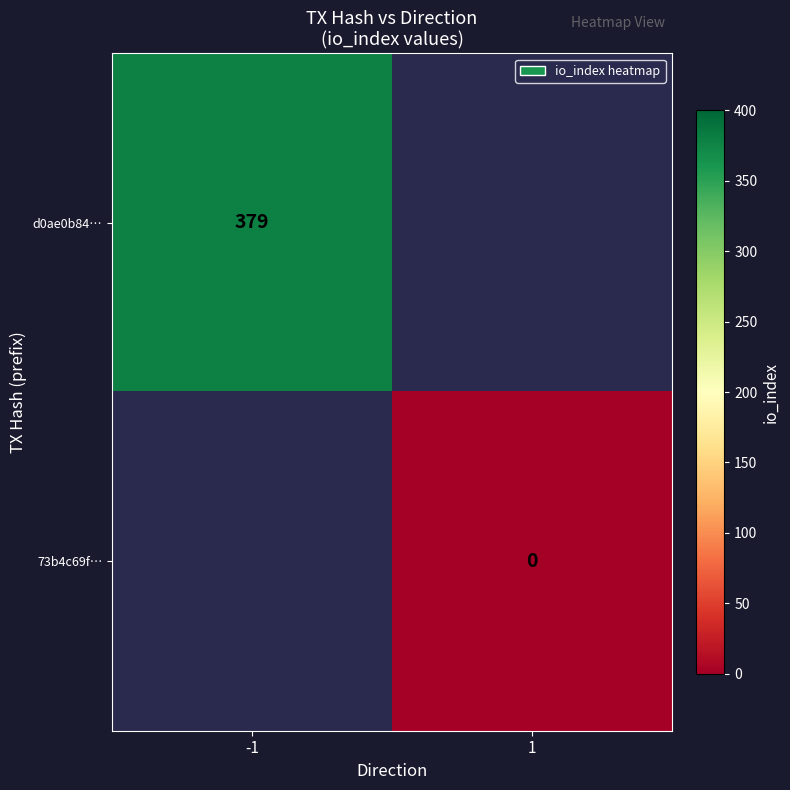

The value of d0ae0b84… at -1 is 670. True or false?

False